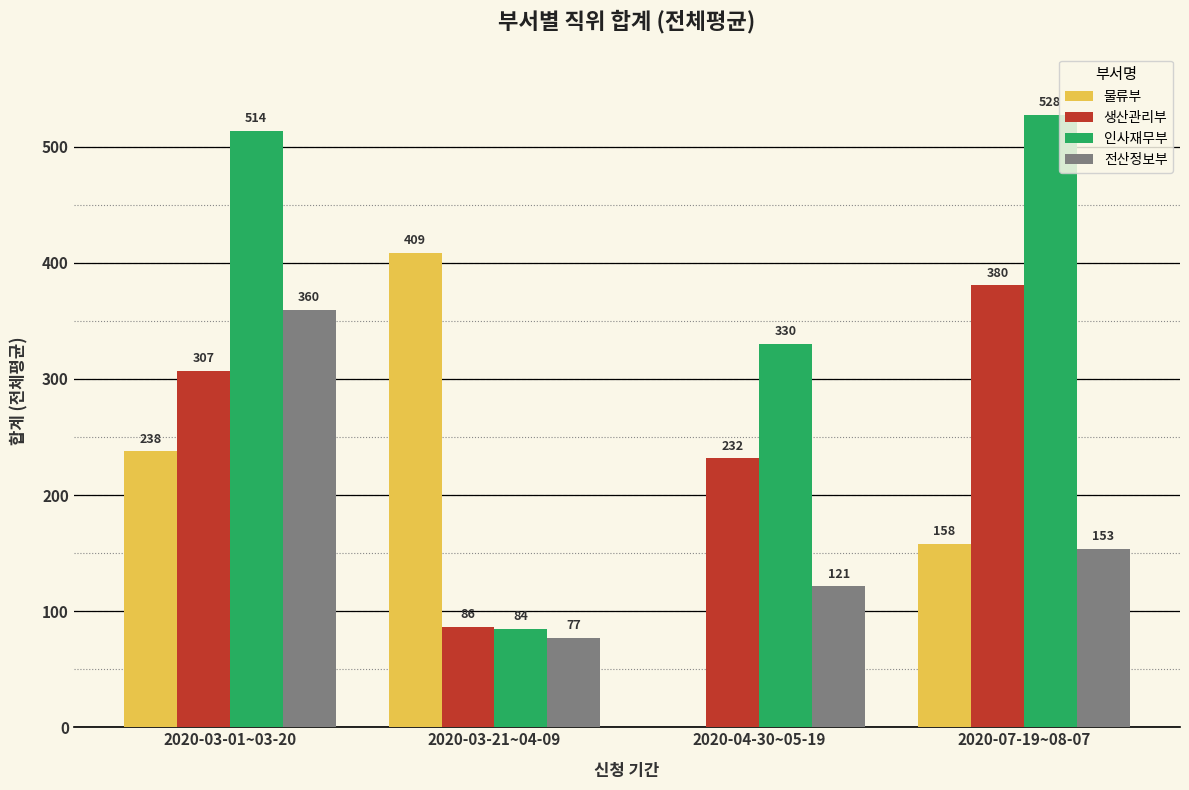

What is the greatest value displayed?

527.5